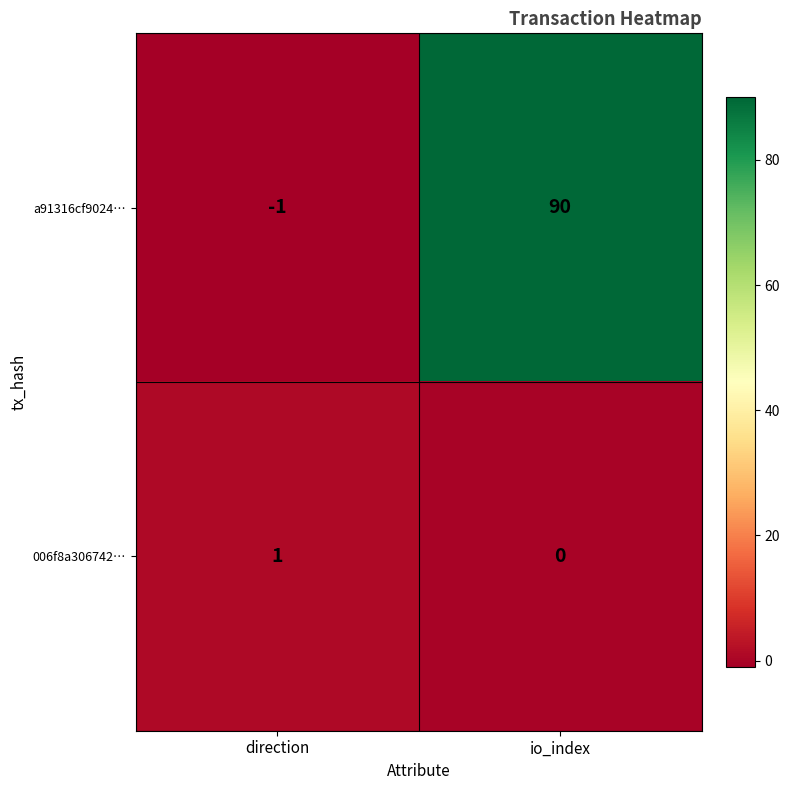

What is the sum of all a91316cf9024… values?

89